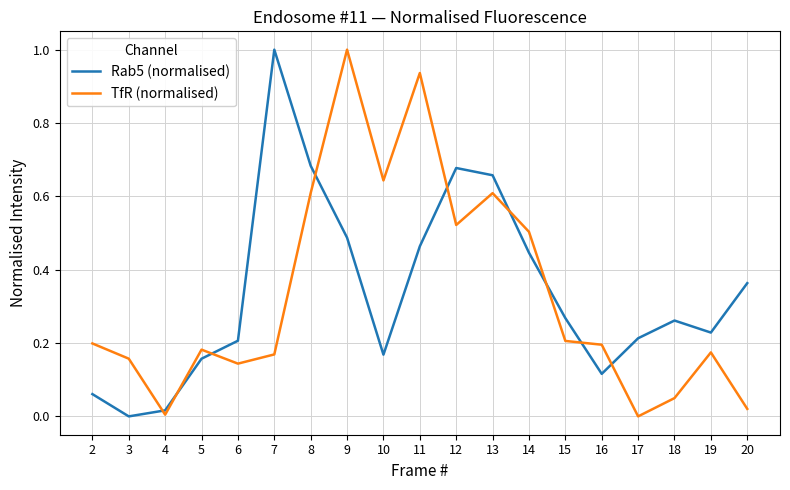

What is the difference between the maximum and minimum values in the TfR (normalised) series?

1.0